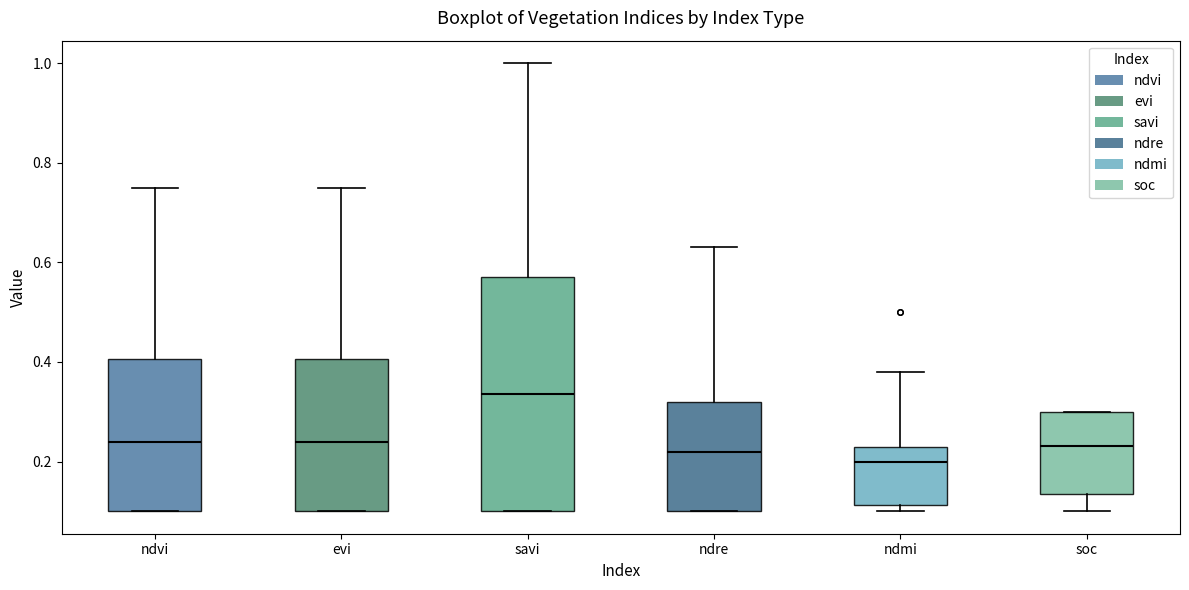

Where does the upper whisker of the box for ndmi end on the y-axis? The values are not printed on the chart, so give them approximately, as read against the axis.

0.38